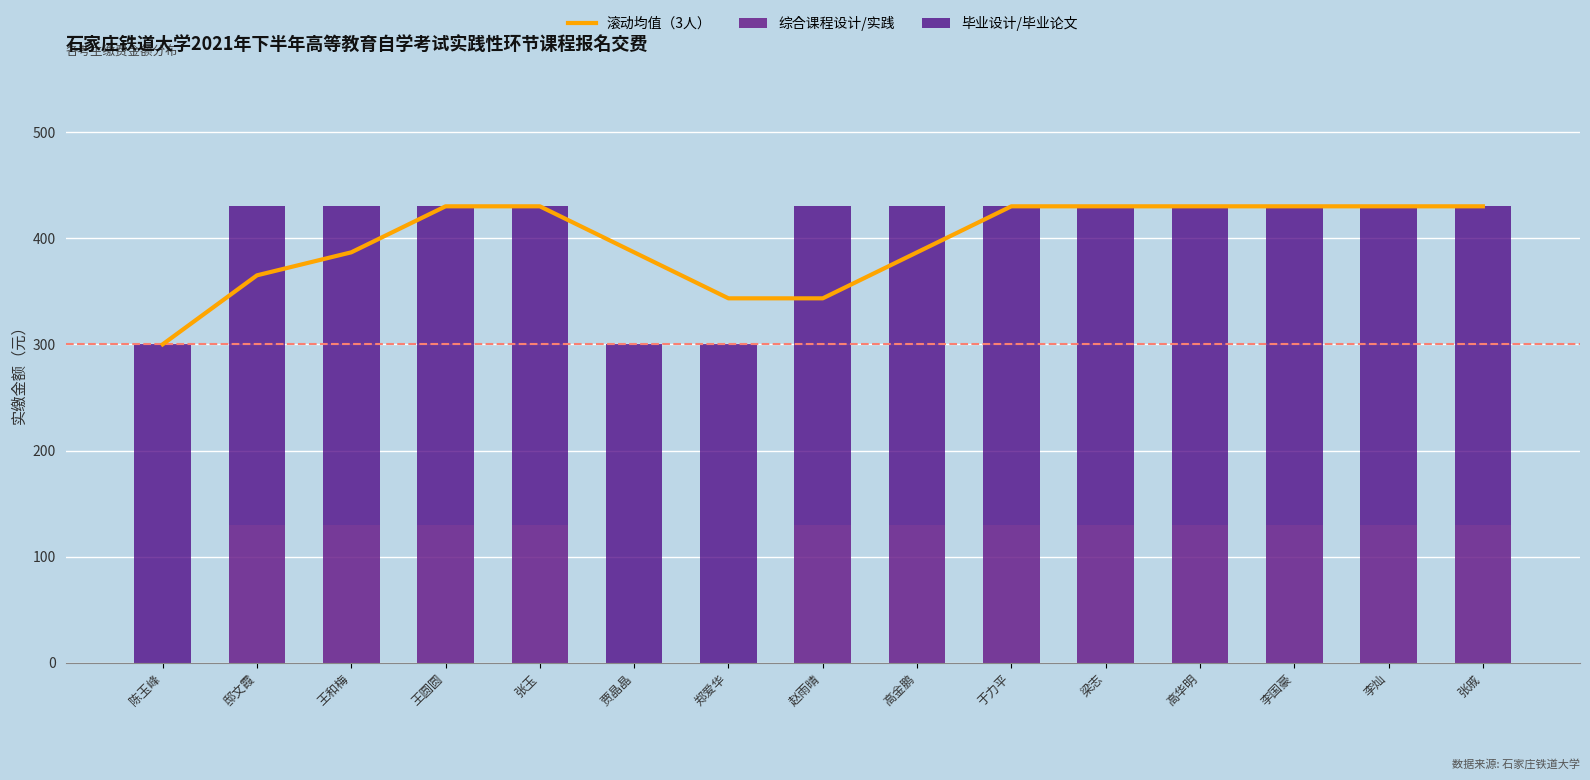

How many groups of bars are there?

15